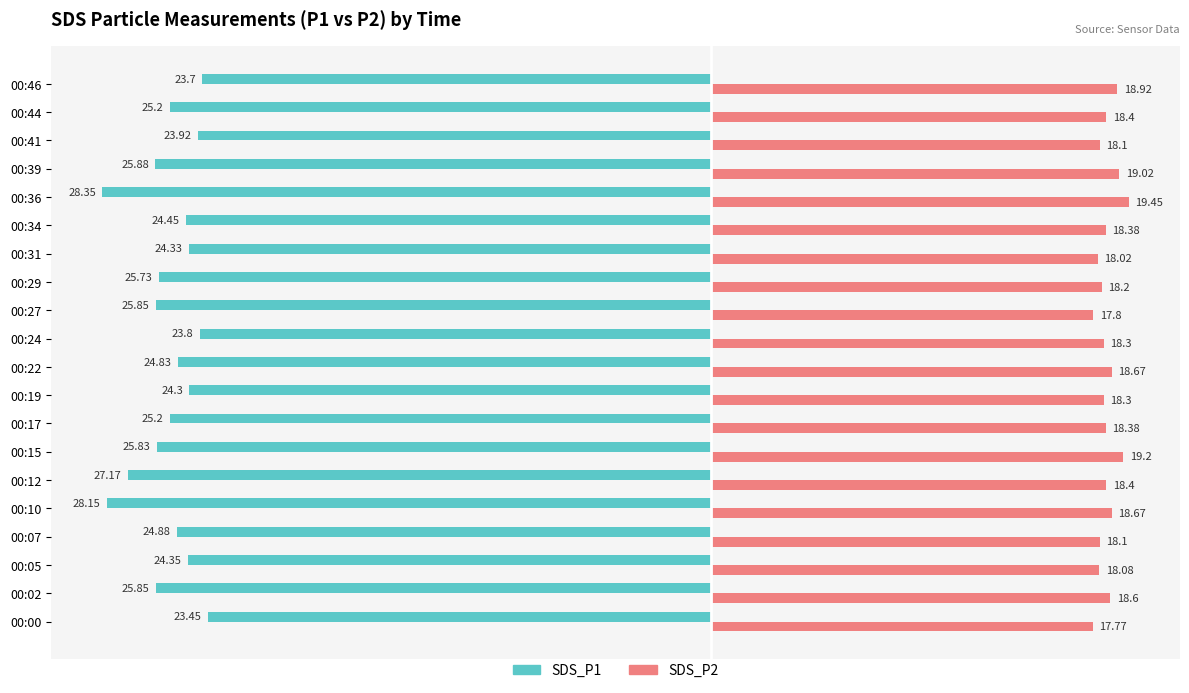

At which category is the sum across all series the highest?

00:46